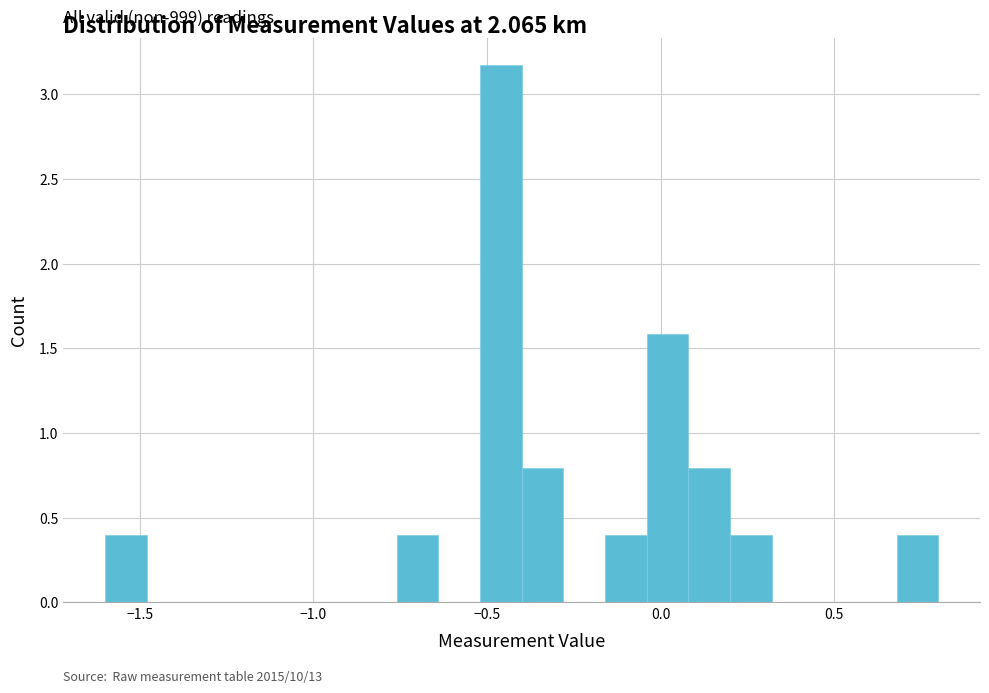

Read against the x-axis, roughly where is the centre of the tallest bar?

-0.45